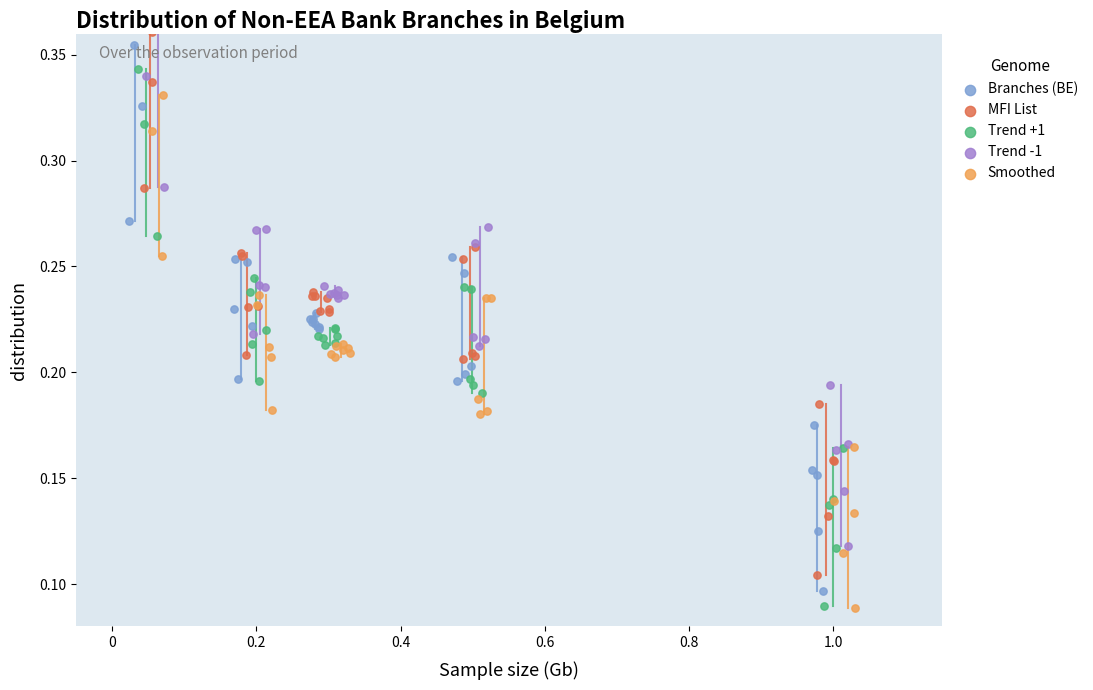

What are all the series names shown in the legend?

Branches (BE), MFI List, Trend +1, Trend -1, Smoothed